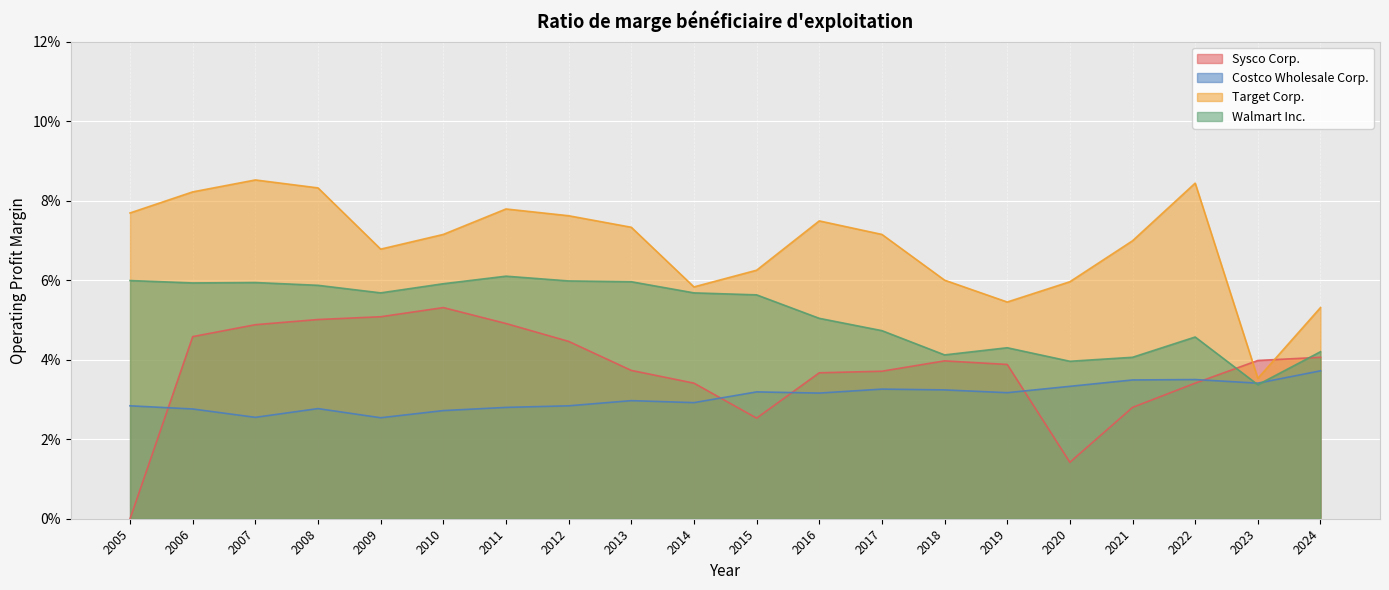

Which series has the largest total across all categories?

Target Corp.